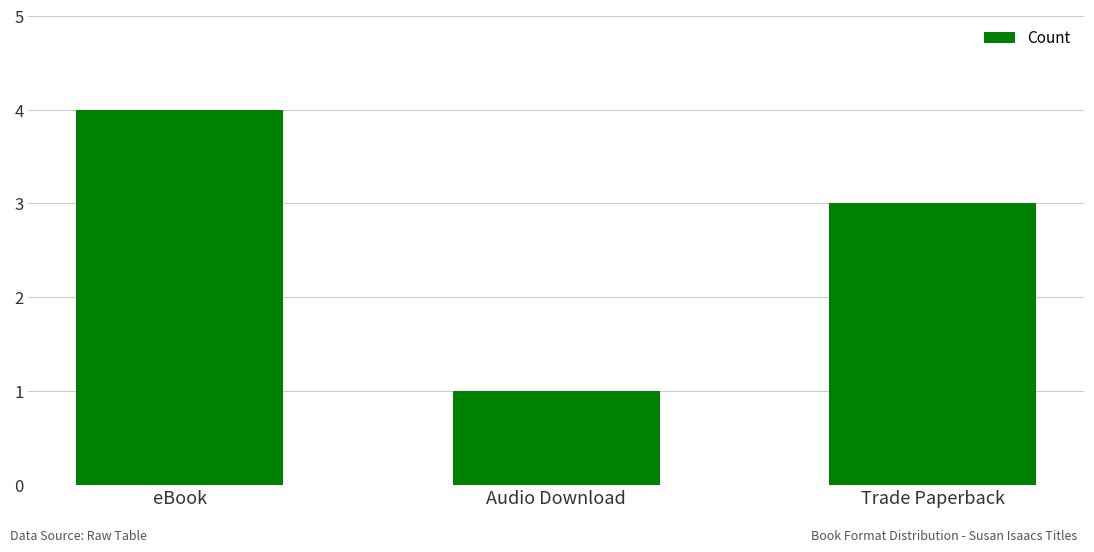

Between Audio Download and Trade Paperback, which is larger?

Trade Paperback